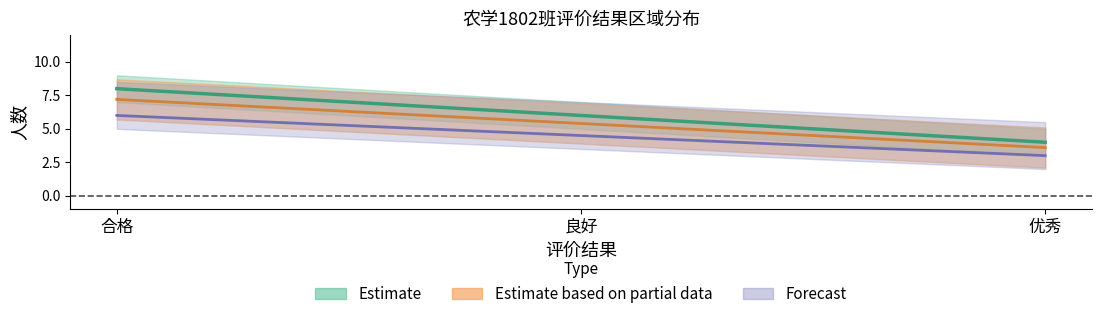

What is the sum of the Estimate_lower values at 优秀 and 合格?

9.0